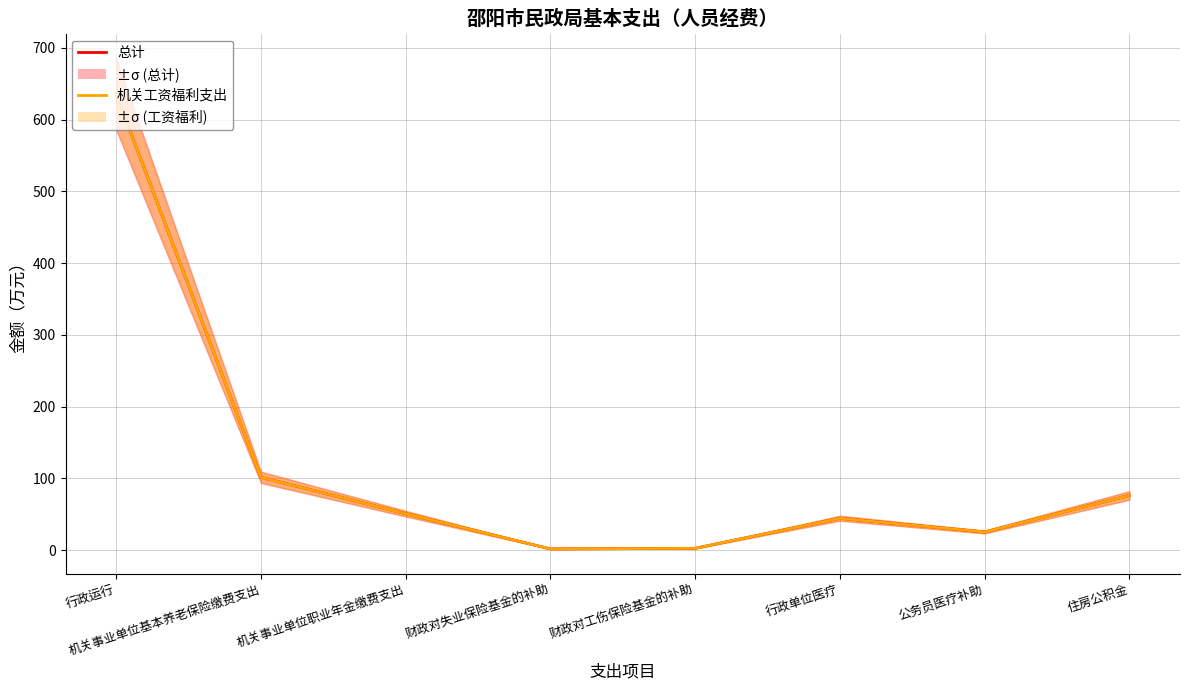

Which series changed the most between 行政运行 and 机关事业单位职业年金缴费支出?

总计